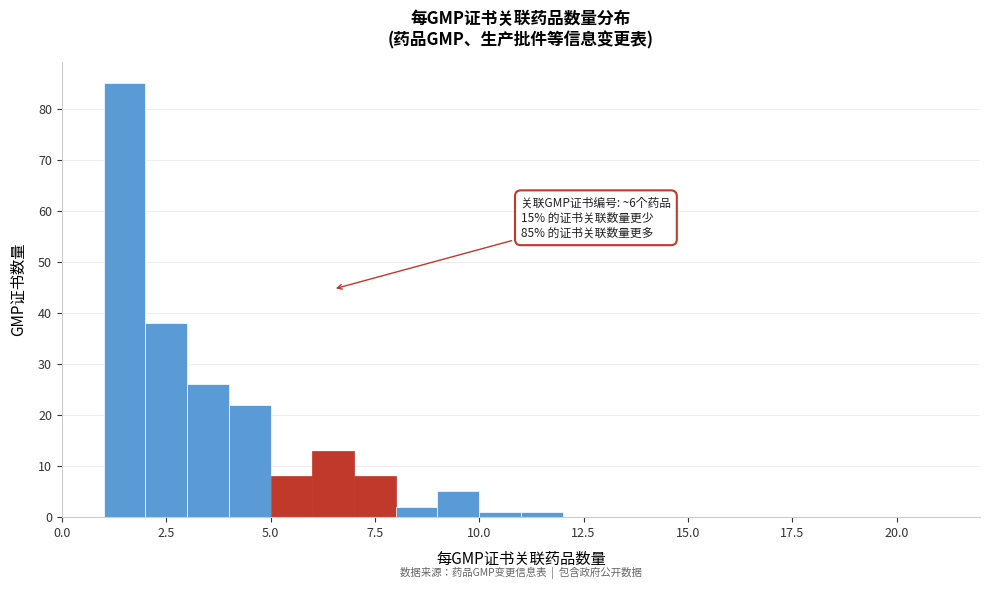

Read against the x-axis, roughly where is the centre of the tallest bar?

1.5